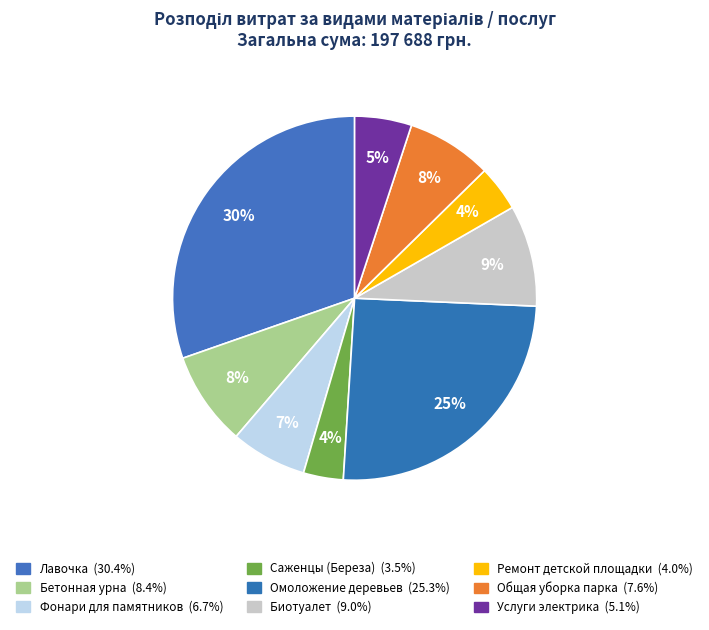

To the nearest percent, what portion does Омоложение деревьев represent?

25%